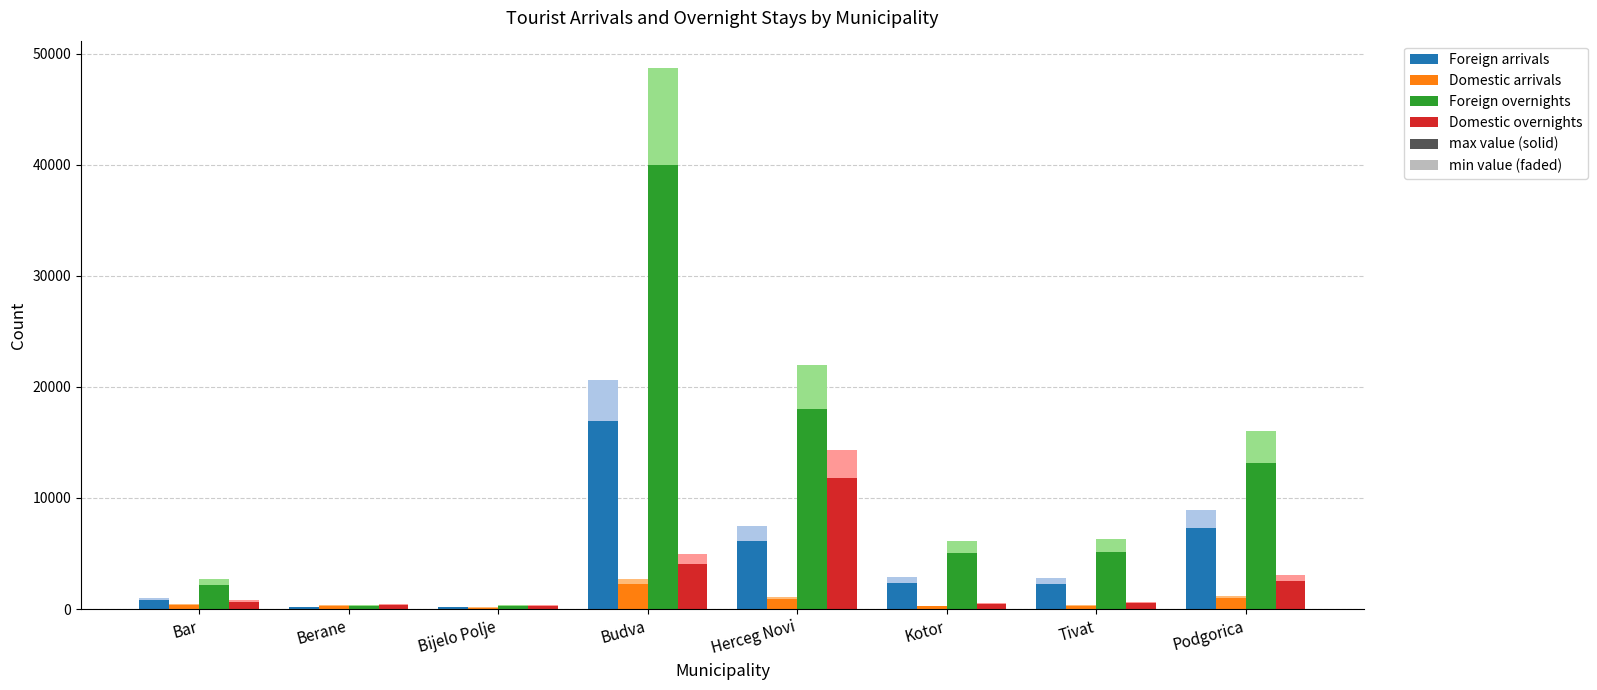

At which label is Domestic arrivals closest to 1176?

Podgorica